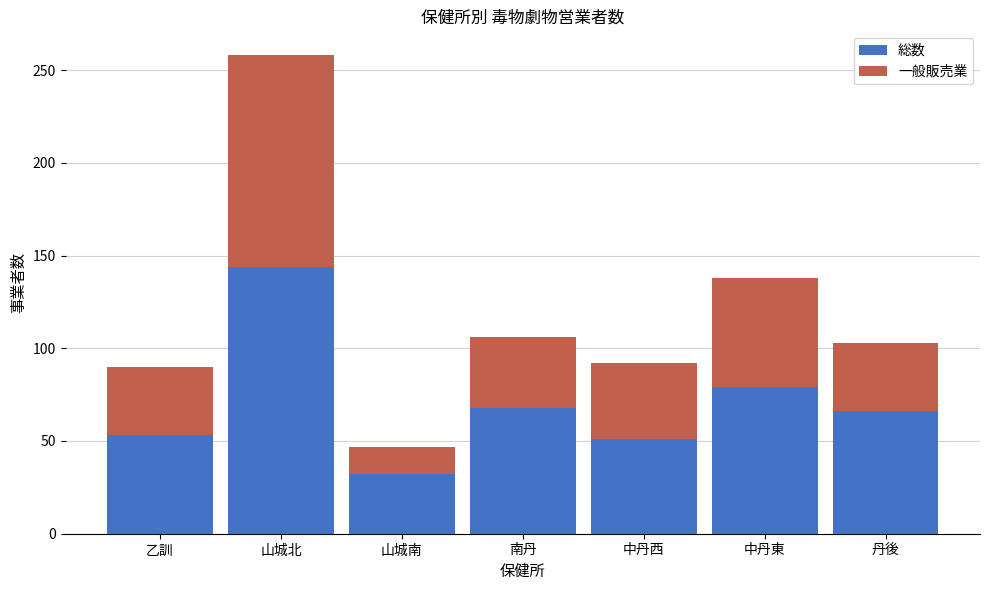

At which category is the sum across all series the highest?

山城北